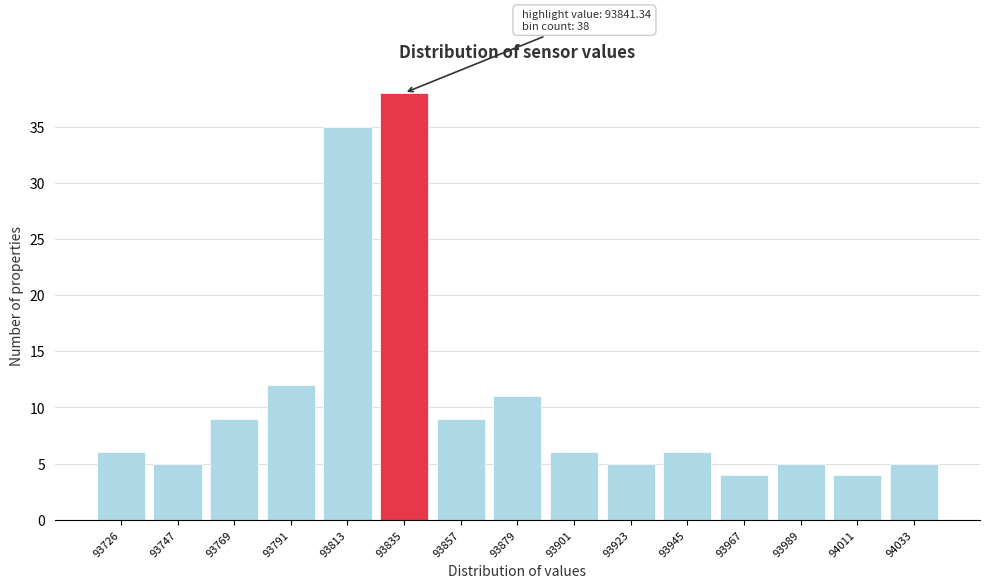

Reading left to right, extract all data points from this chart.

93726=6	93747=5	93769=9	93791=12	93813=35	93835=38	93857=9	93879=11	93901=6	93923=5	93945=6	93967=4	93989=5	94011=4	94033=5